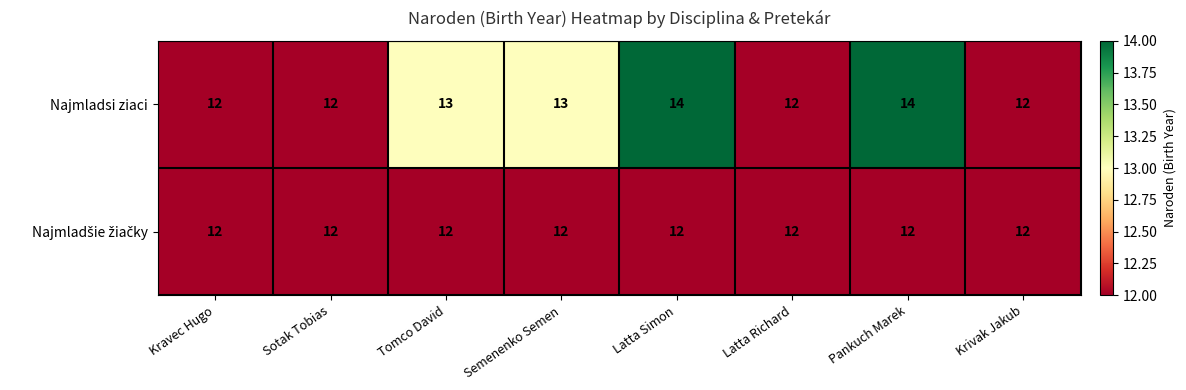

What is the greatest value displayed?

14